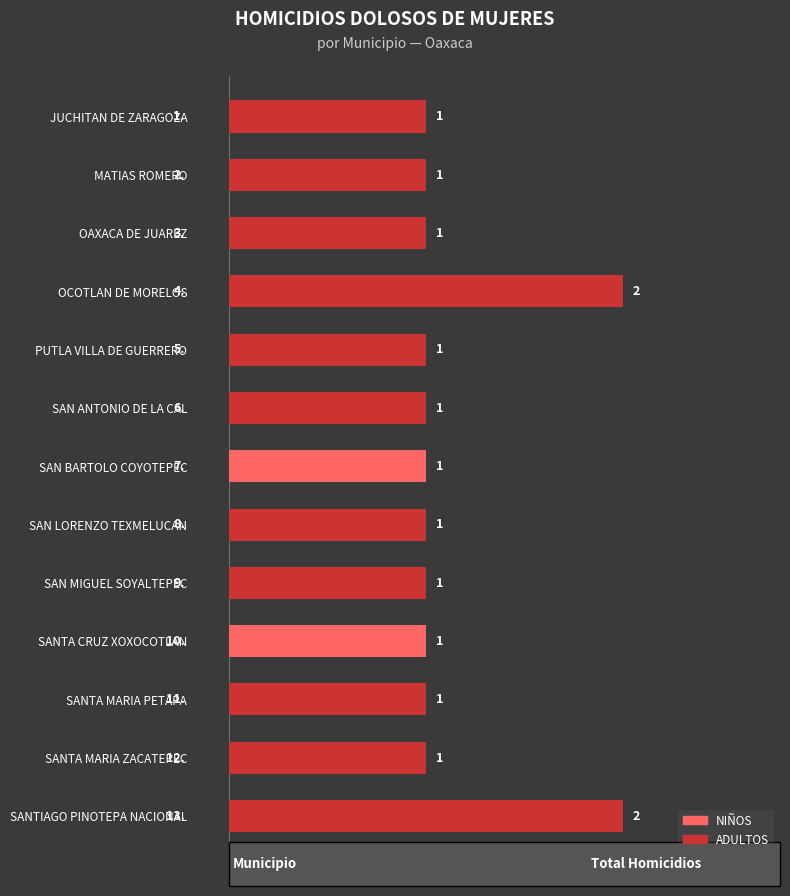

How many data points does each series have?

13